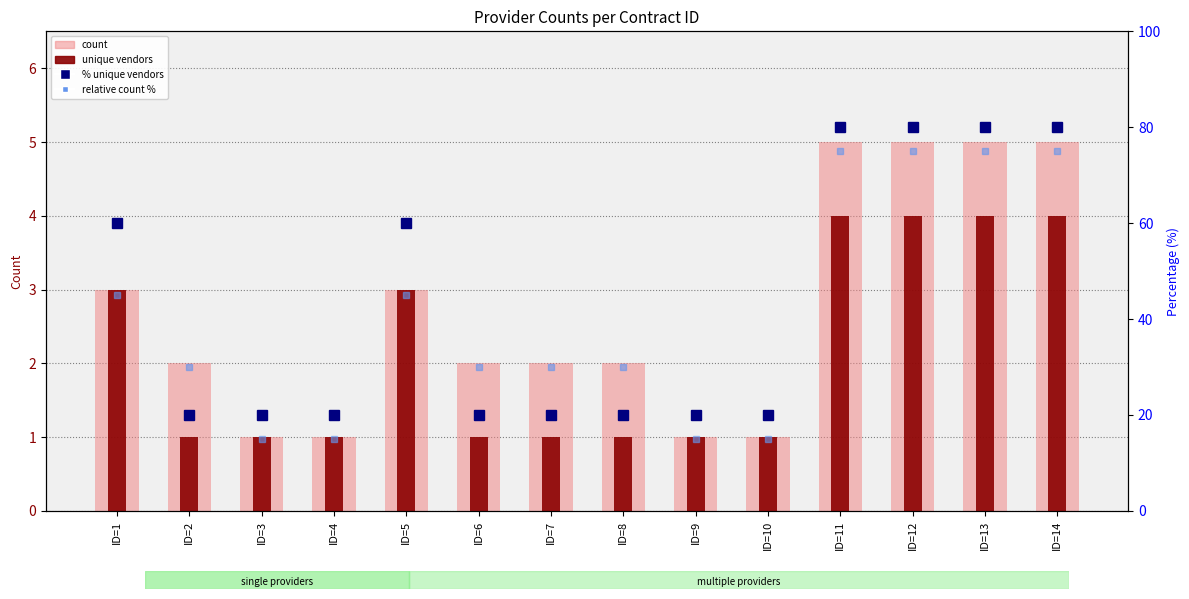

At which category is the sum across all series the highest?

ID=11